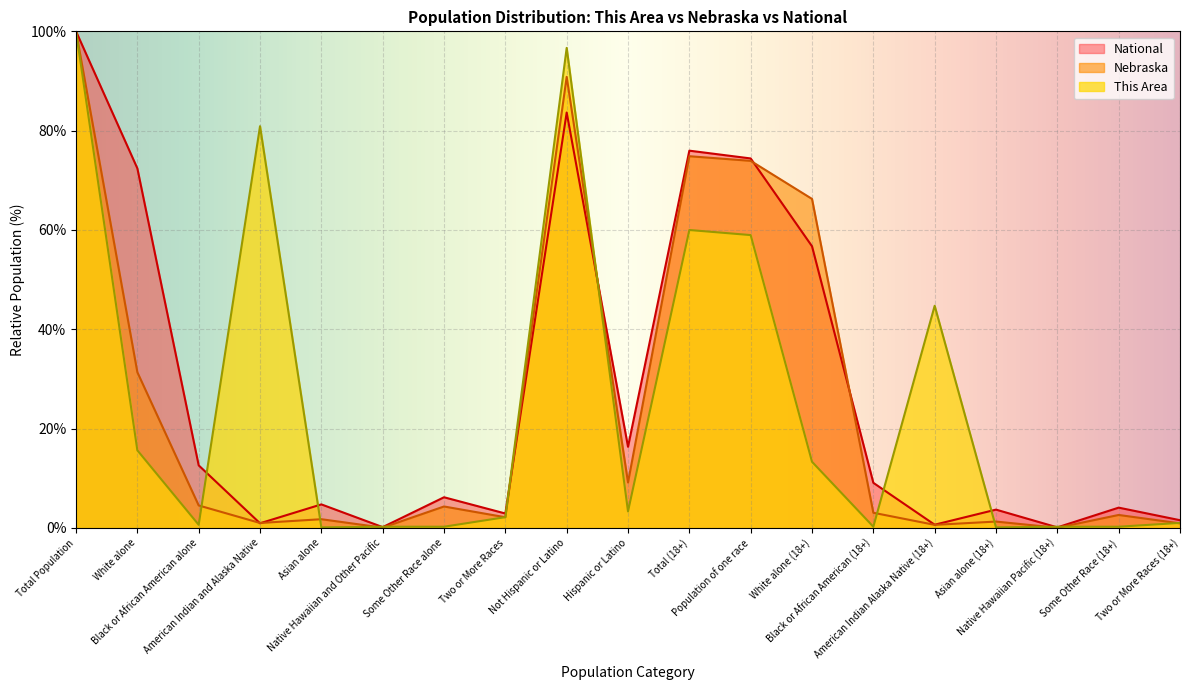

The Nebraska series shows 9.2 at Hispanic or Latino. True or false?

True